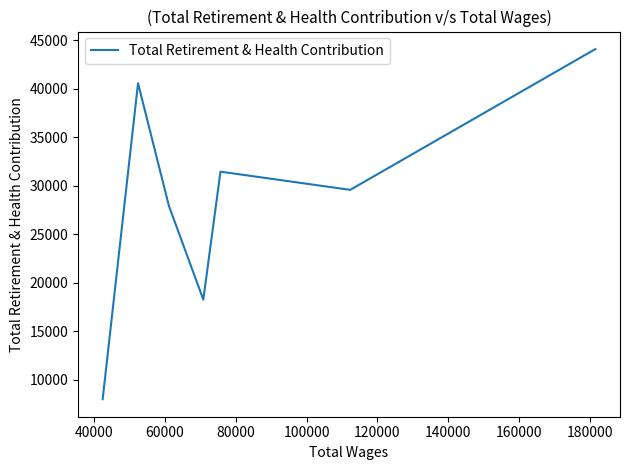

How many categories are shown in the chart?

7